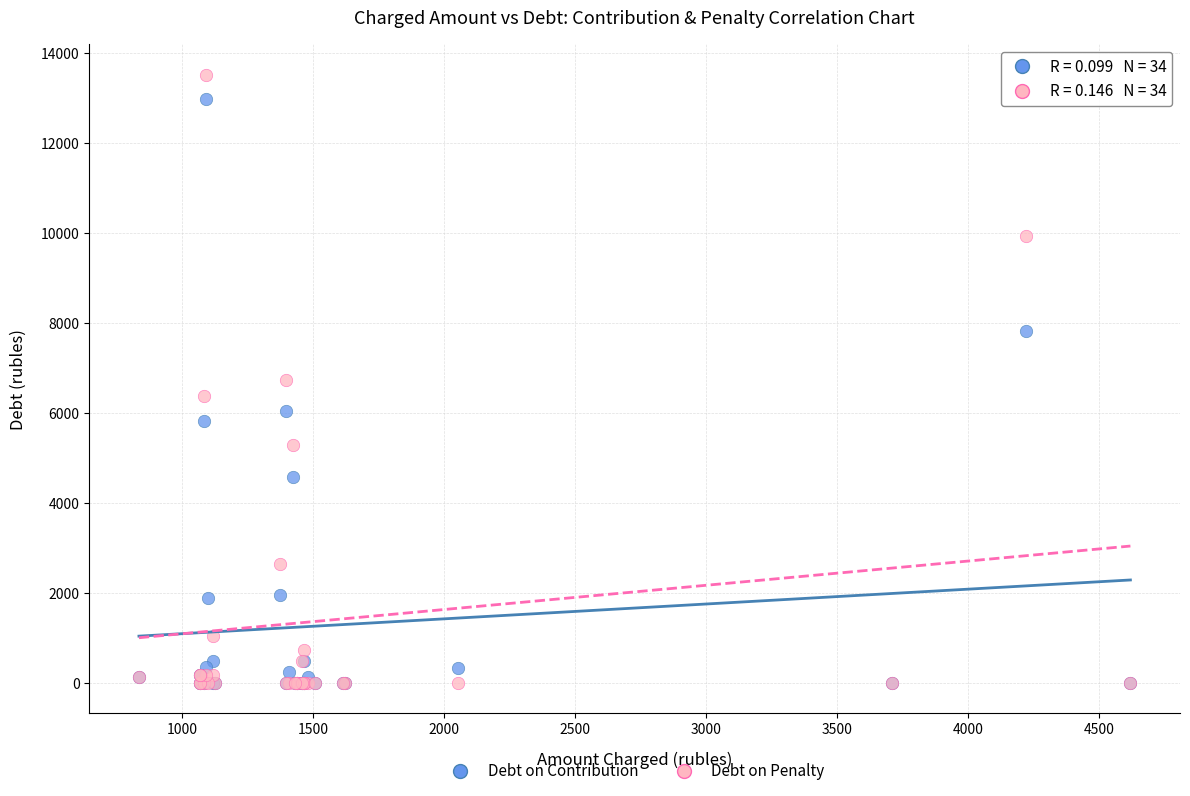

What are all the series names shown in the legend?

Debt on Contribution, Debt on Penalty